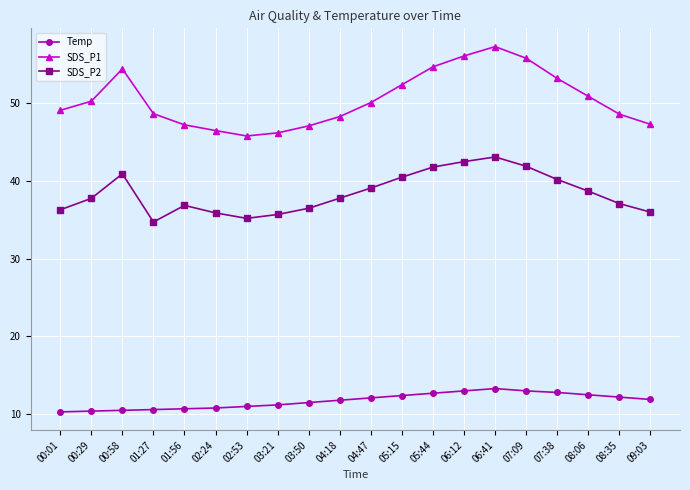

At which category is the sum across all series the highest?

06:41